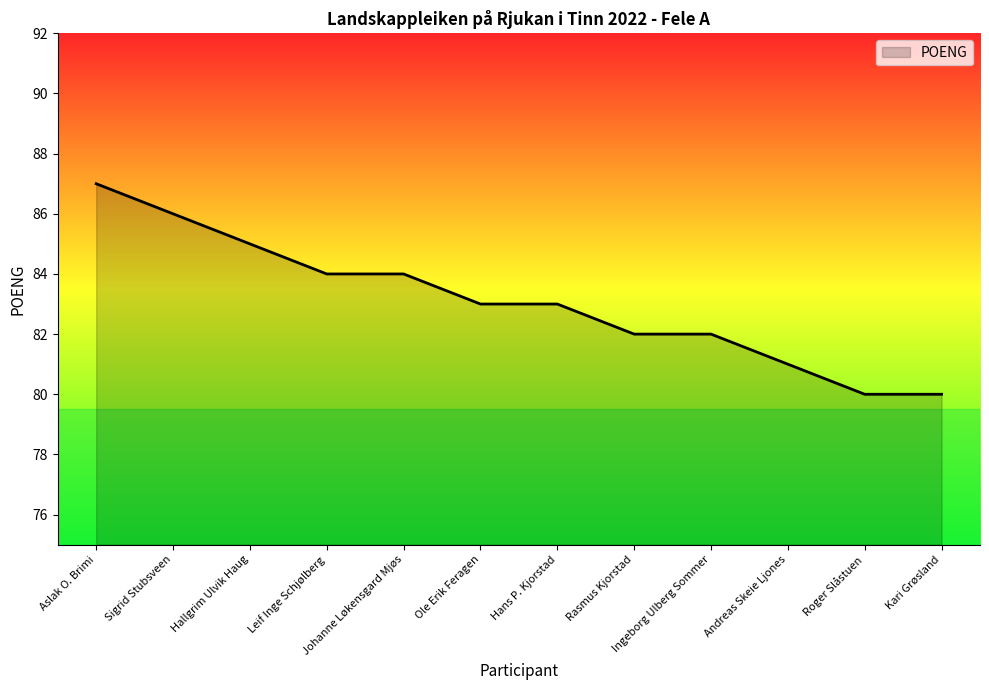

Reading left to right, transcribe all the data shown in this chart.

Aslak O. Brimi=87	Sigrid Stubsveen=86	Hallgrim Ulvik Haug=85	Leif Inge Schjølberg=84	Johanne Løkensgard Mjøs=84	Ole Erik Feragen=83	Hans P. Kjorstad=83	Rasmus Kjorstad=82	Ingeborg Ulberg Sommer=82	Andreas Skeie Ljones=81	Roger Slåstuen=80	Kari Grøsland=80